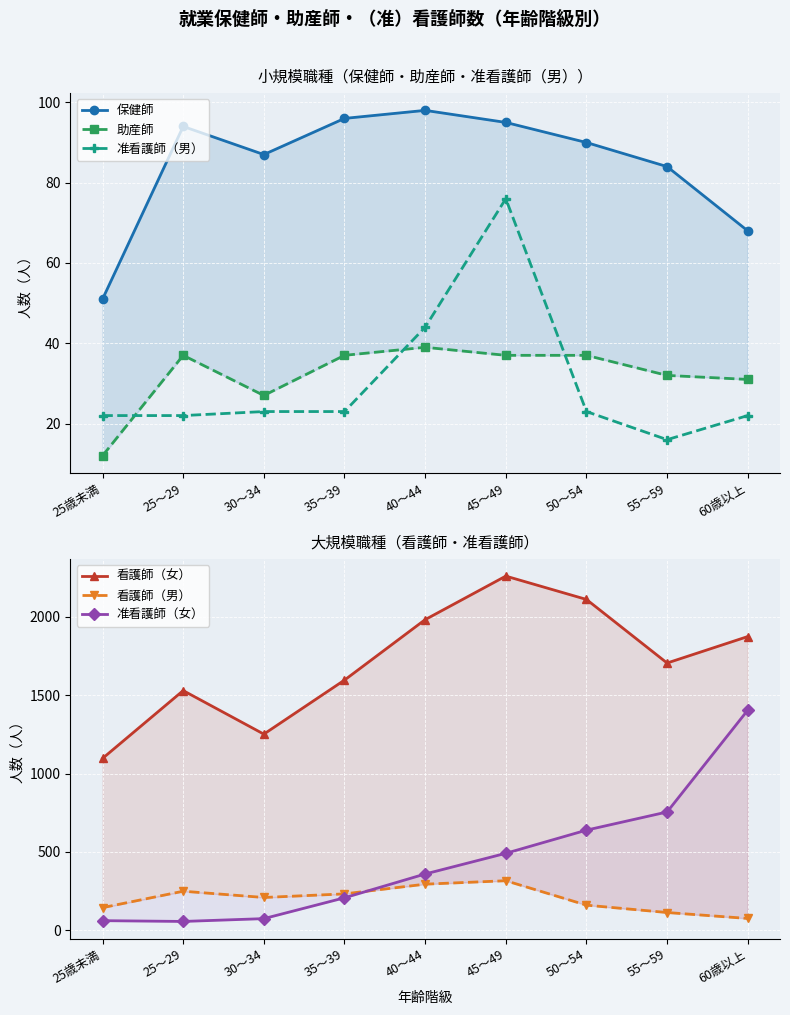

True or false: 看護師（女） and 准看護師（男） cross at least once.

False